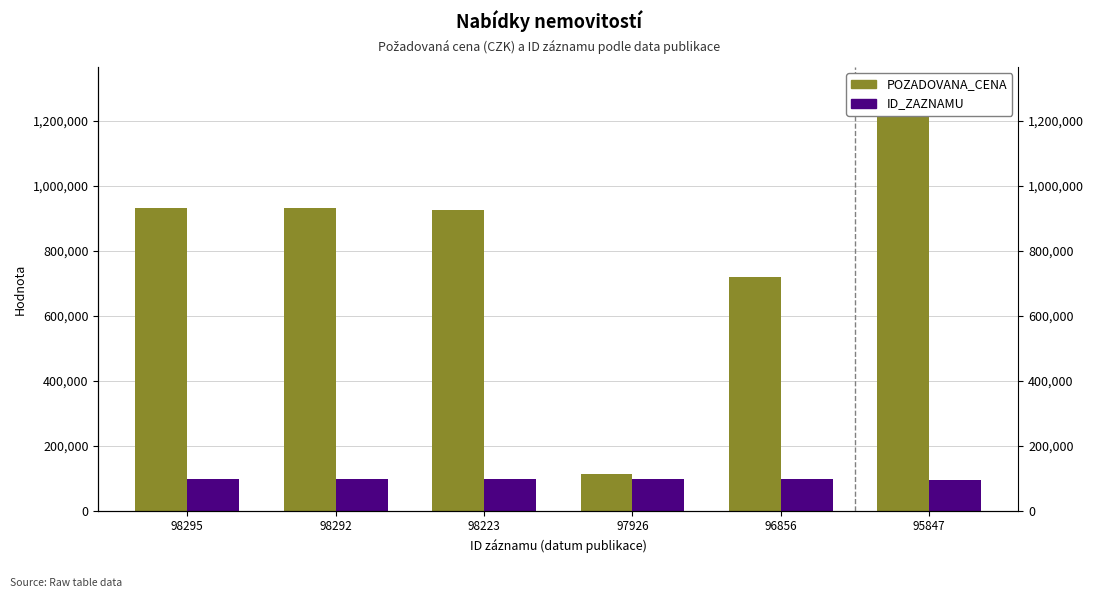

How many series are shown in this chart?

2